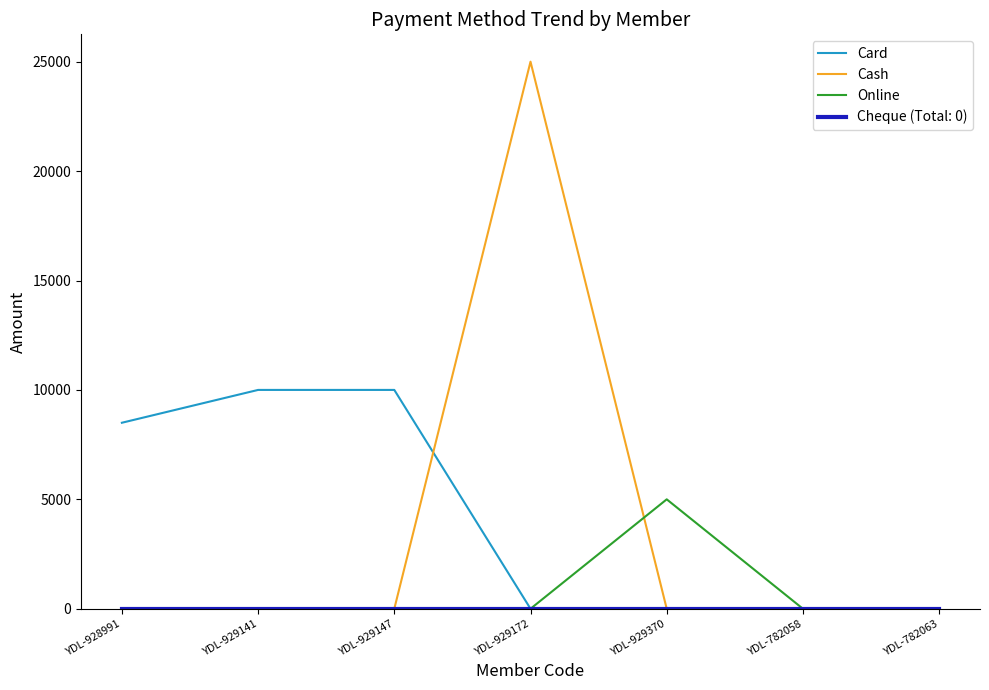

True or false: Card has a value of 10000 at YDL-929147.

True